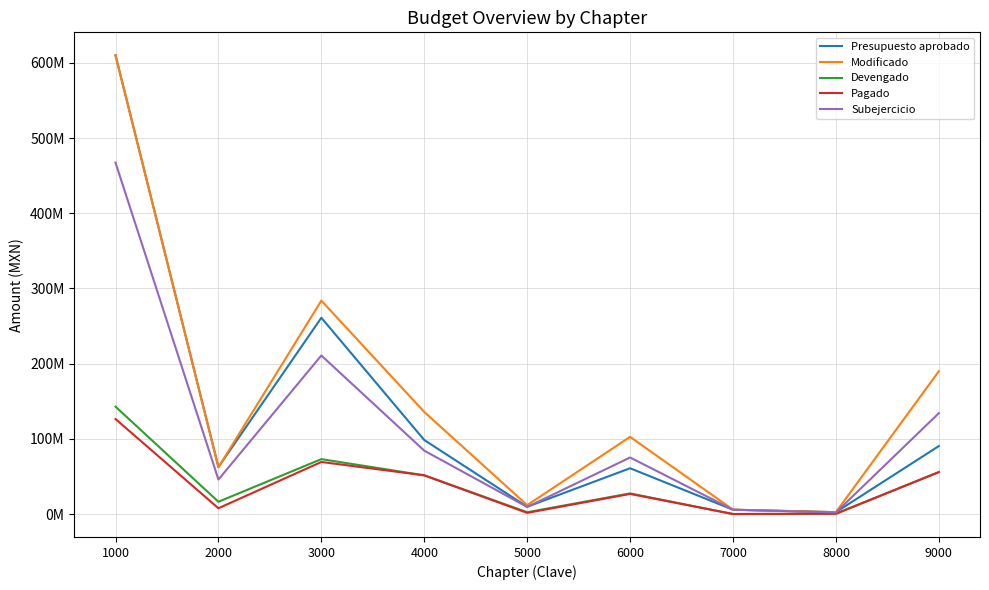

True or false: Modificado has more than 2 interior local peaks.

False